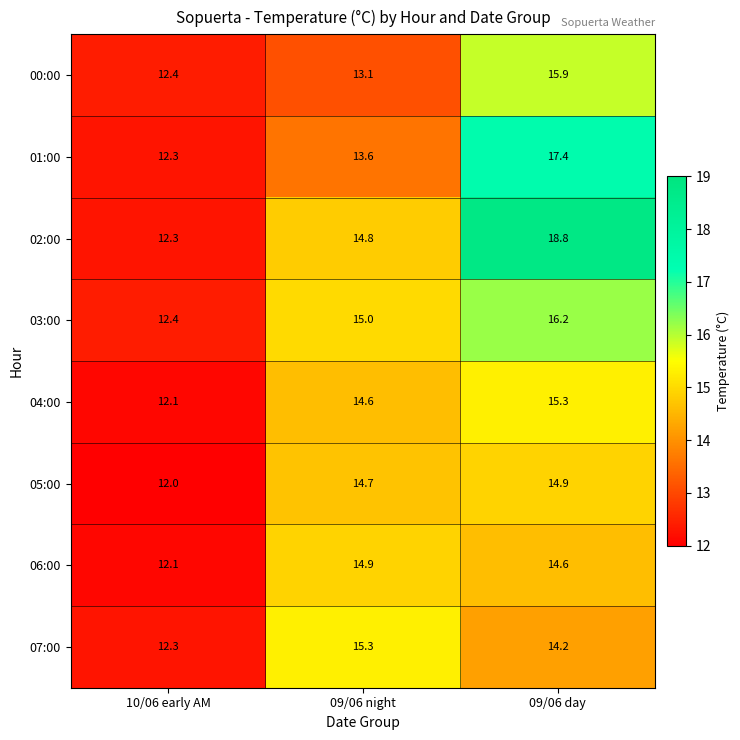

What is the spread (max minus min) of values at 09/06 night?

2.2